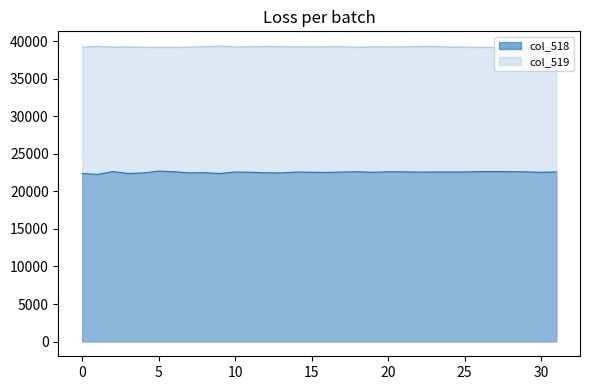

What is the spread (max minus min) of values at 10?

16668